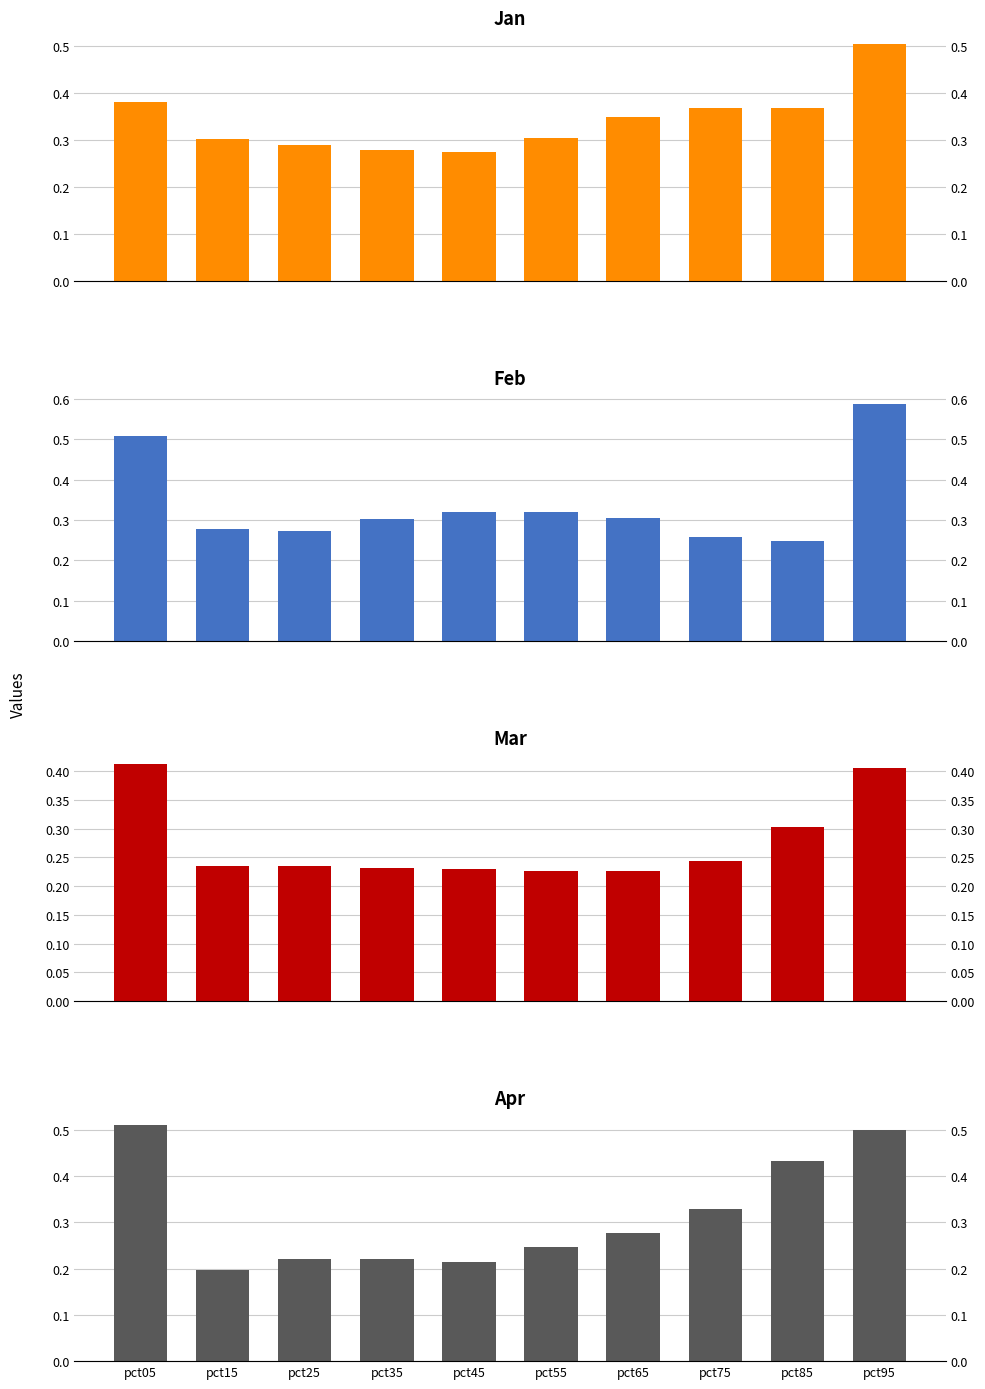

Count the number of data series in this chart.

4